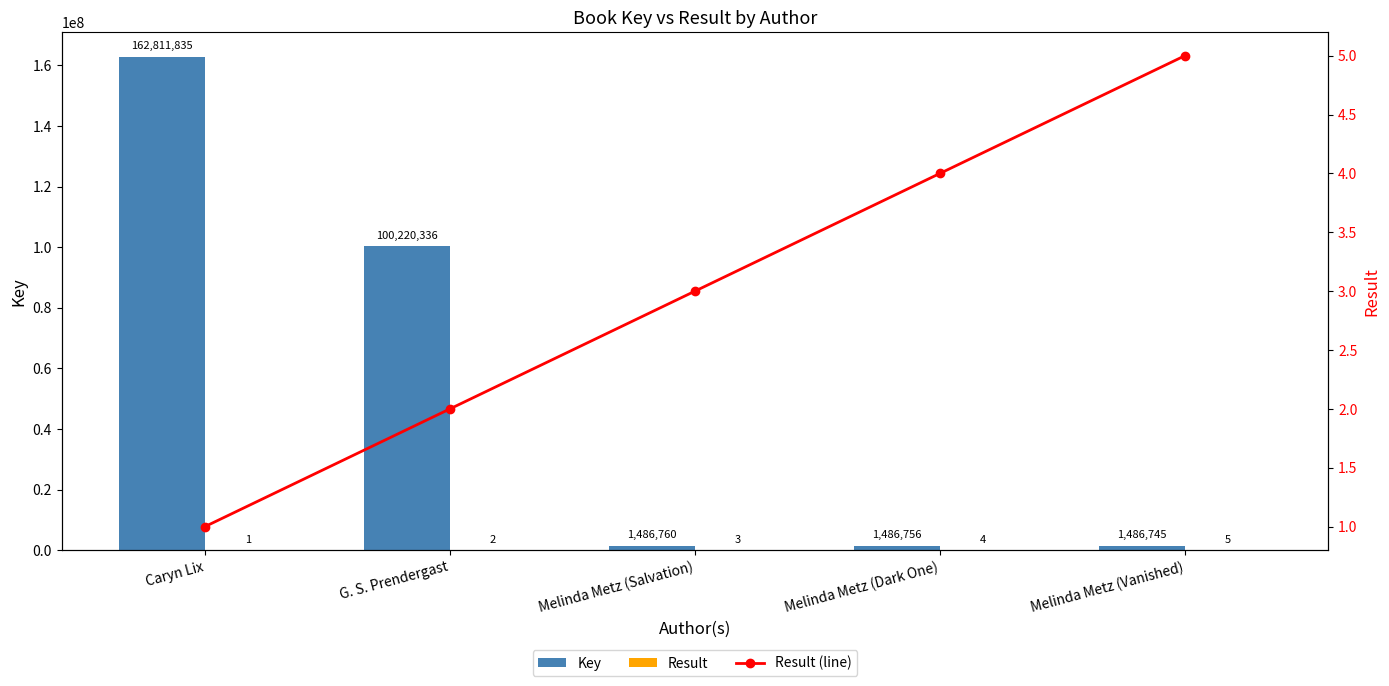

What is the greatest value displayed?

162811835